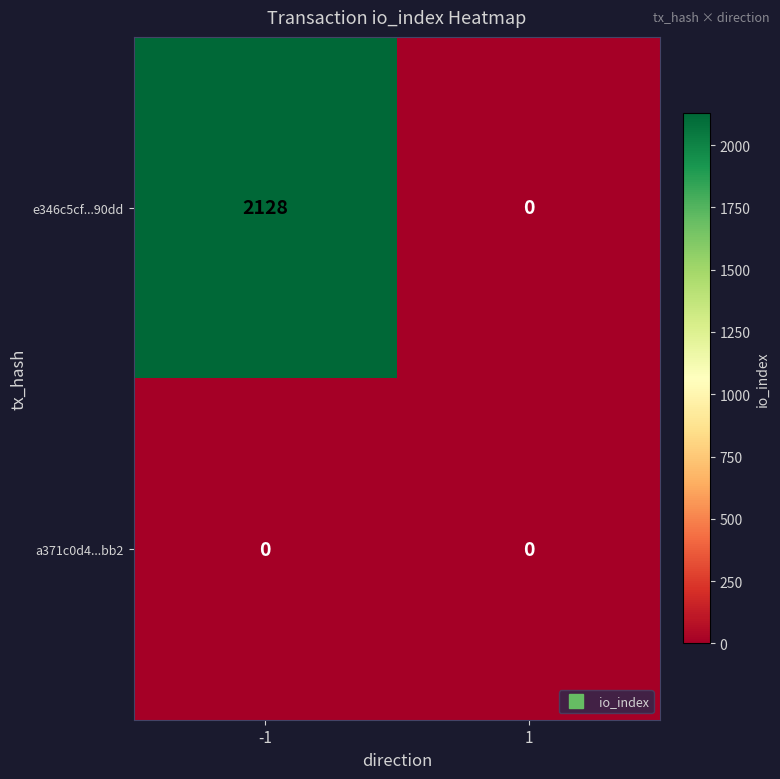

The value of e346c5cf...90dd at 1 is 0. True or false?

True